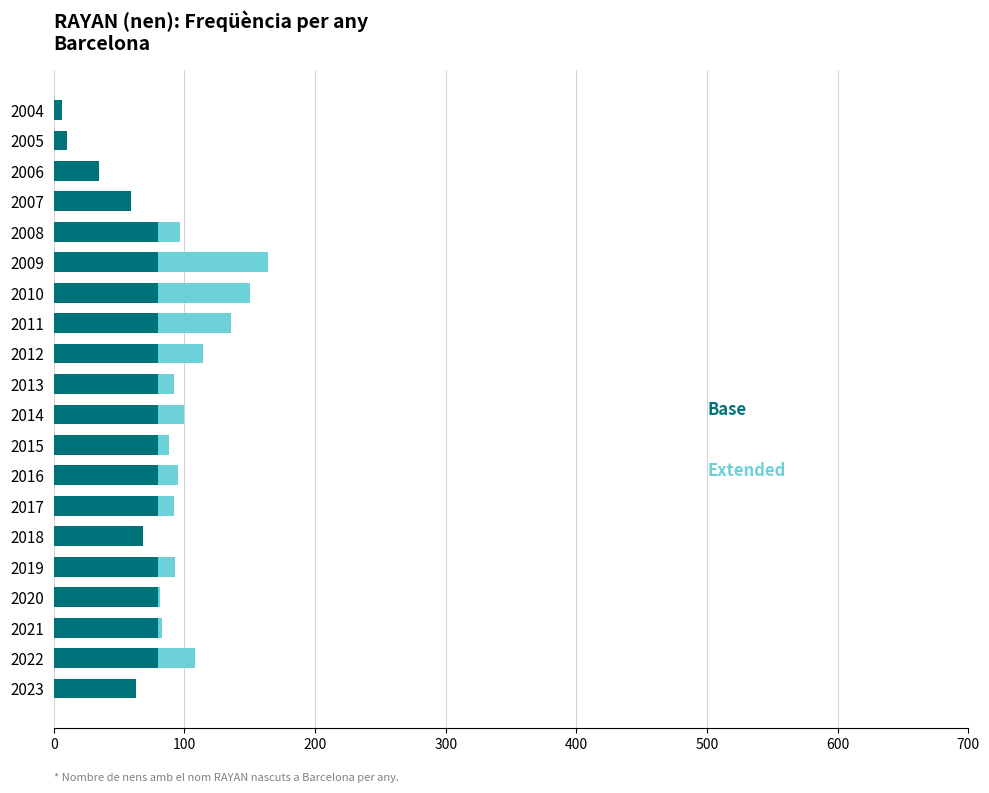

What is the total value across all series at 2010?

150